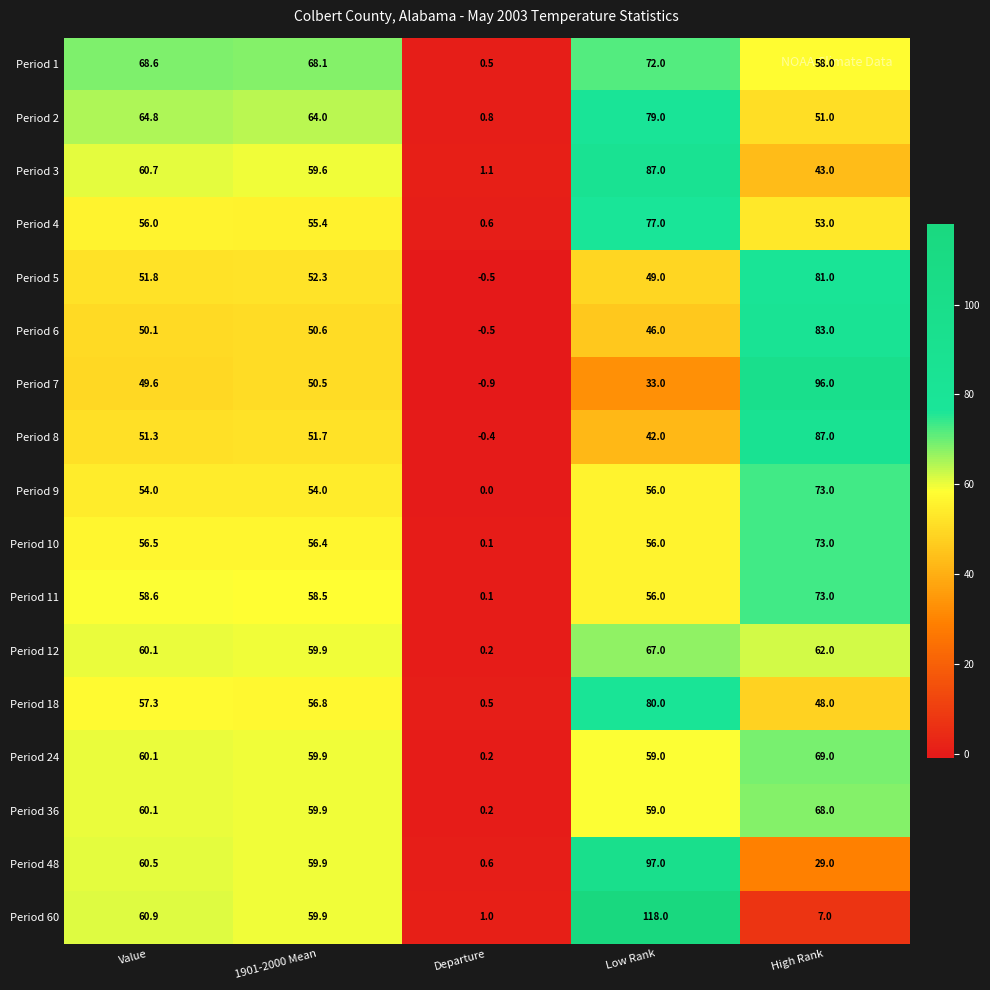

Which series has the largest total across all categories?

Period 1